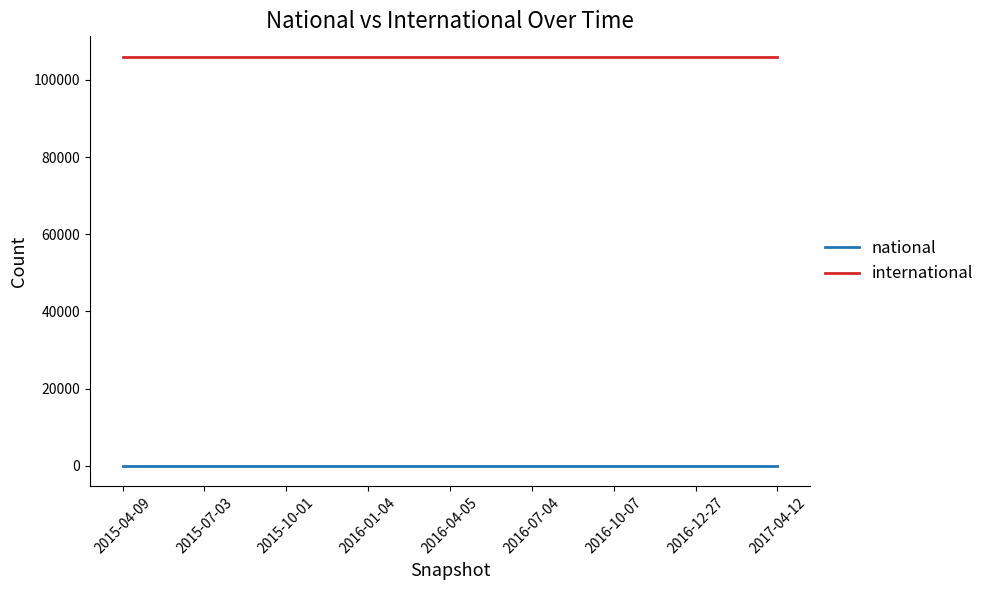

Reading left to right, transcribe all the data shown in this chart.

national: 0	0	0	0	0	0	0	0	0
international: 105962	105962	105962	105962	105962	105962	105962	105962	105962